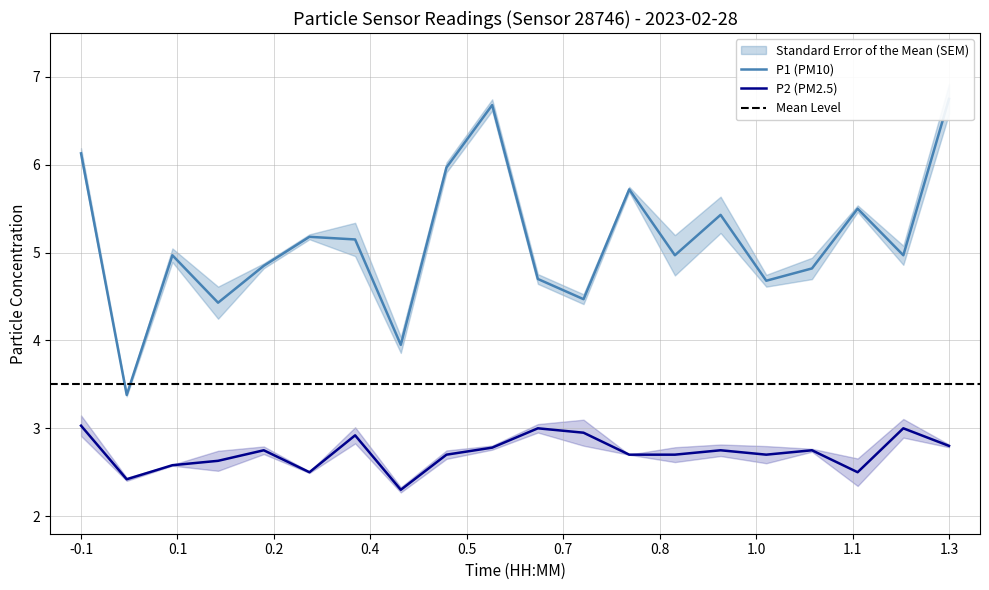

What is the lowest value of the P2 (PM2.5) series?

2.3